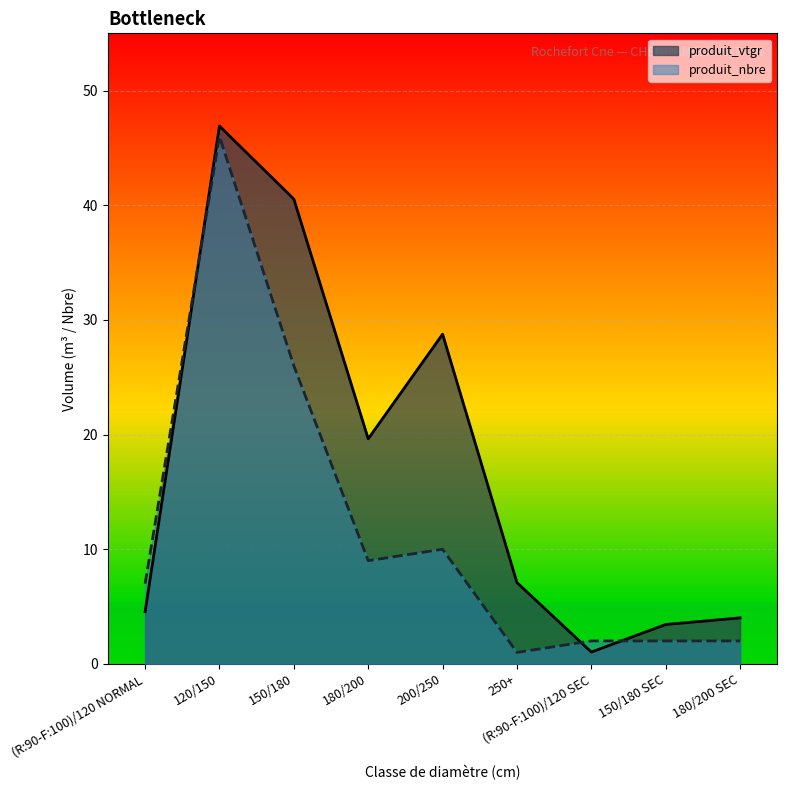

How many data points in produit_nbre are less than 7?

4